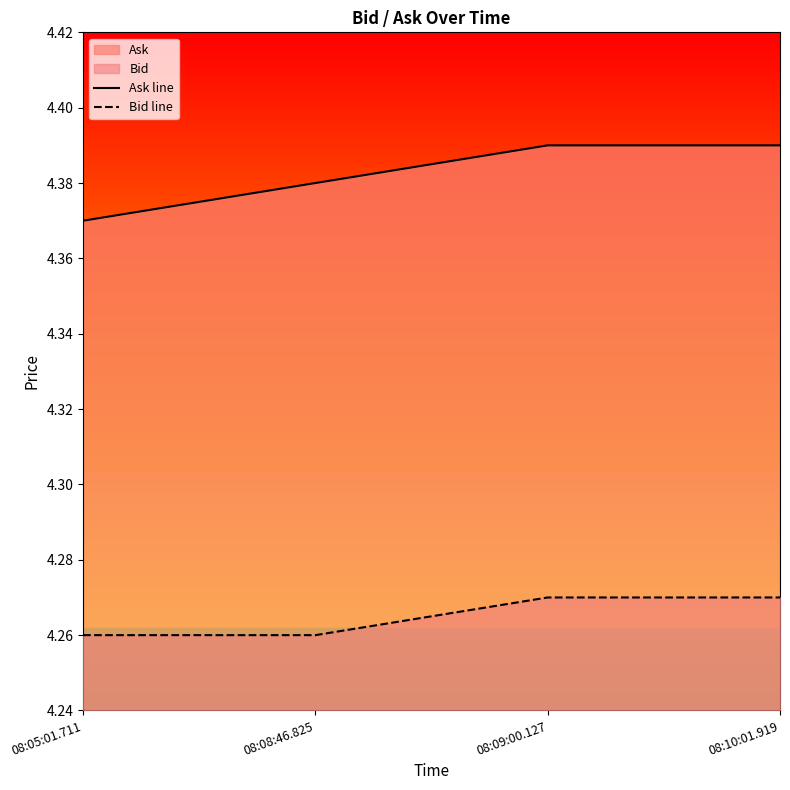

Reading left to right, transcribe all the data shown in this chart.

Ask line: 08:05:01.711=4.4	08:08:46.825=4.4	08:09:00.127=4.4	08:10:01.919=4.4
Bid line: 08:05:01.711=4.3	08:08:46.825=4.3	08:09:00.127=4.3	08:10:01.919=4.3